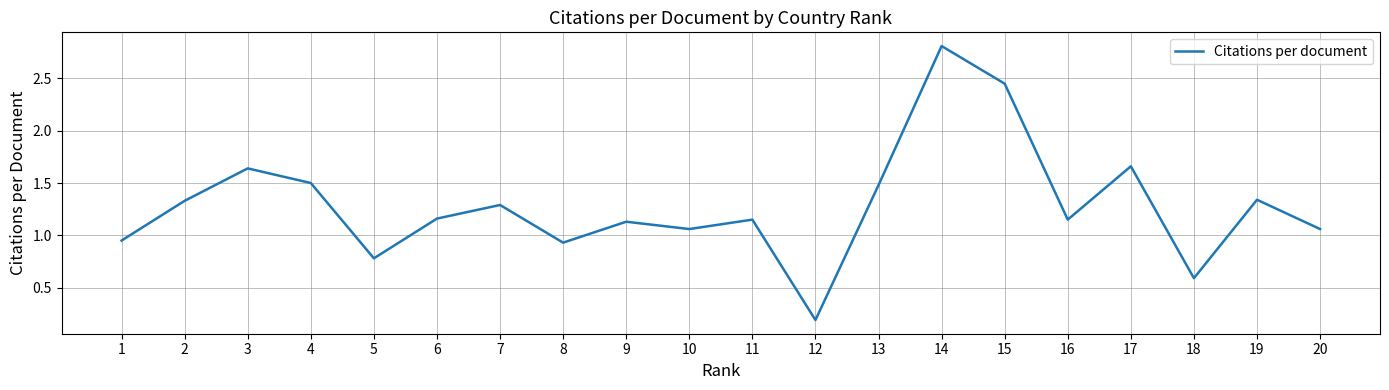

What is the maximum value shown in the chart?

2.8